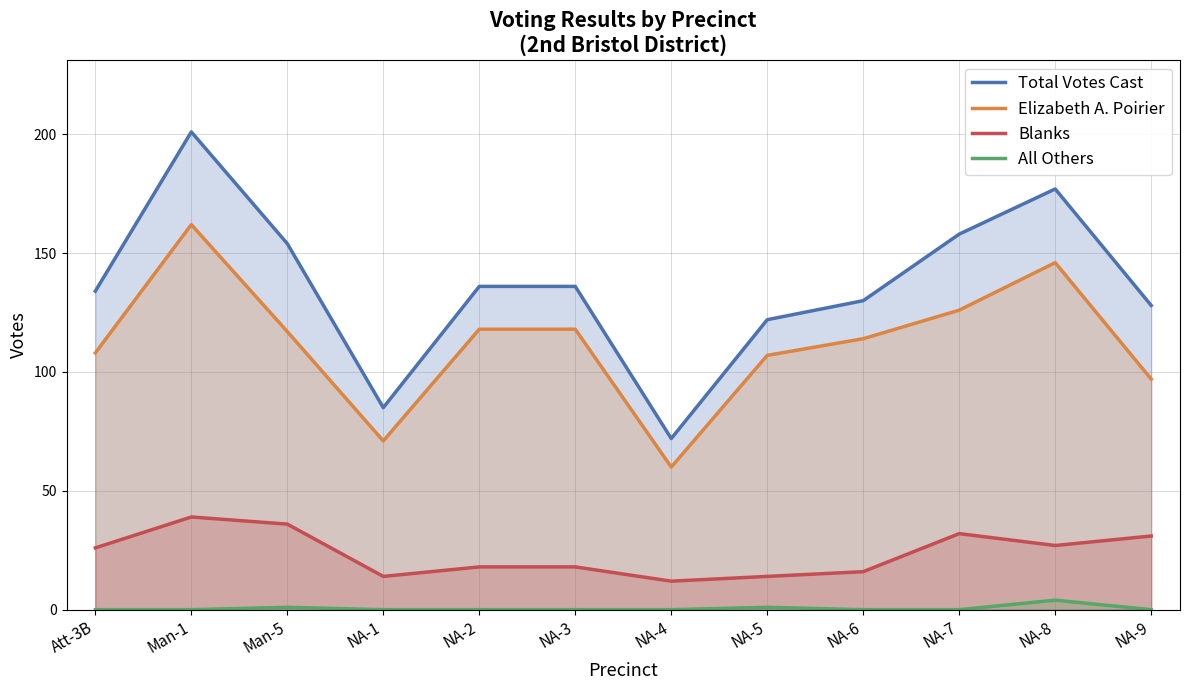

What is the difference between the maximum and second lowest values in the All Others series?

4